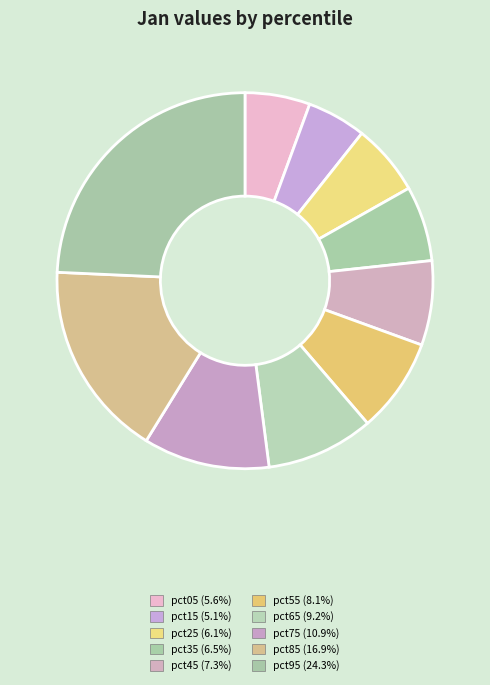

Count the number of slices in the pie.

10